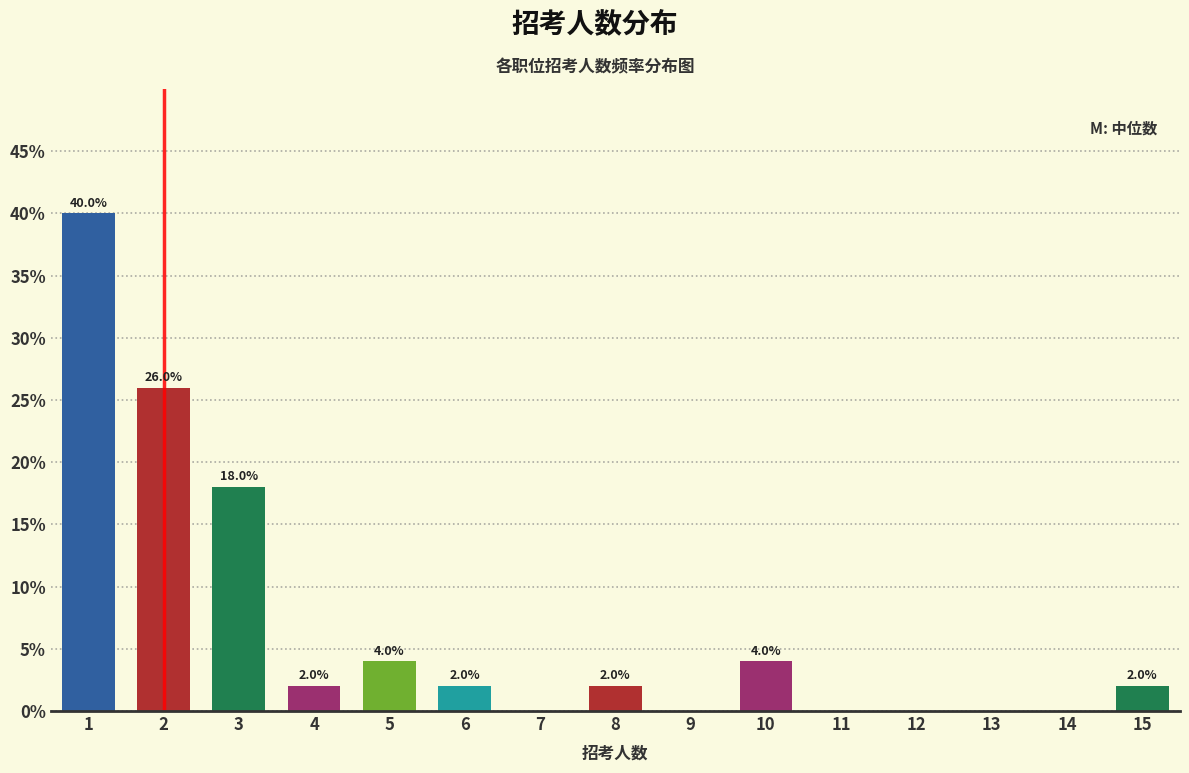

Reading left to right, what are all the values shown in this chart?

1=40	2=26	3=18	4=2	5=4	6=2	7=0	8=2	9=0	10=4	11=0	12=0	13=0	14=0	15=2